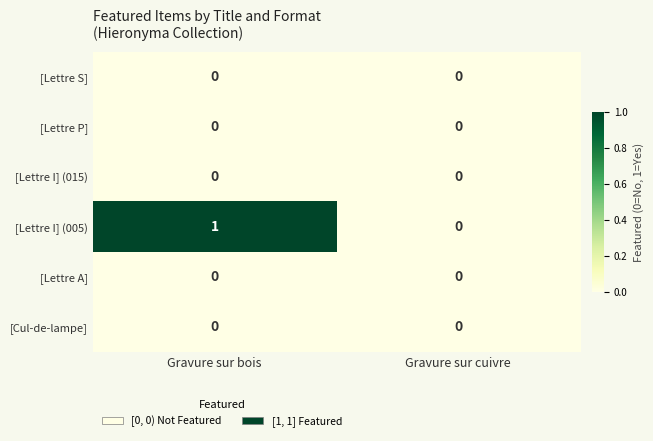

Reading left to right, list all the values displayed in this chart.

[Lettre S]: 0	0
[Lettre P]: 0	0
[Lettre I] (015): 0	0
[Lettre I] (005): 1	0
[Lettre A]: 0	0
[Cul-de-lampe]: 0	0